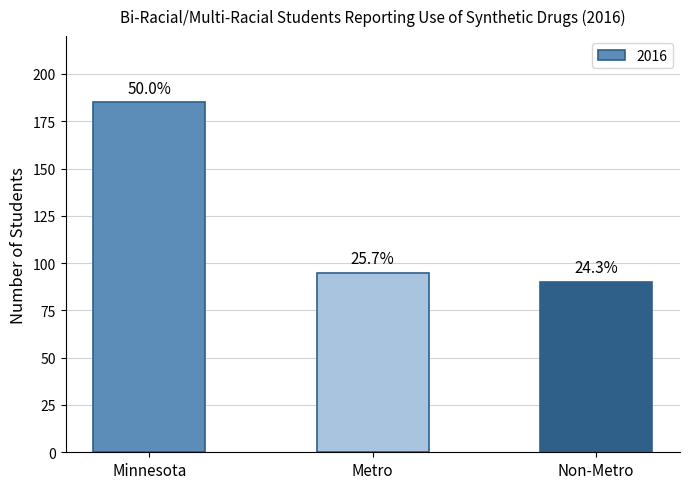

What is the average value?

123